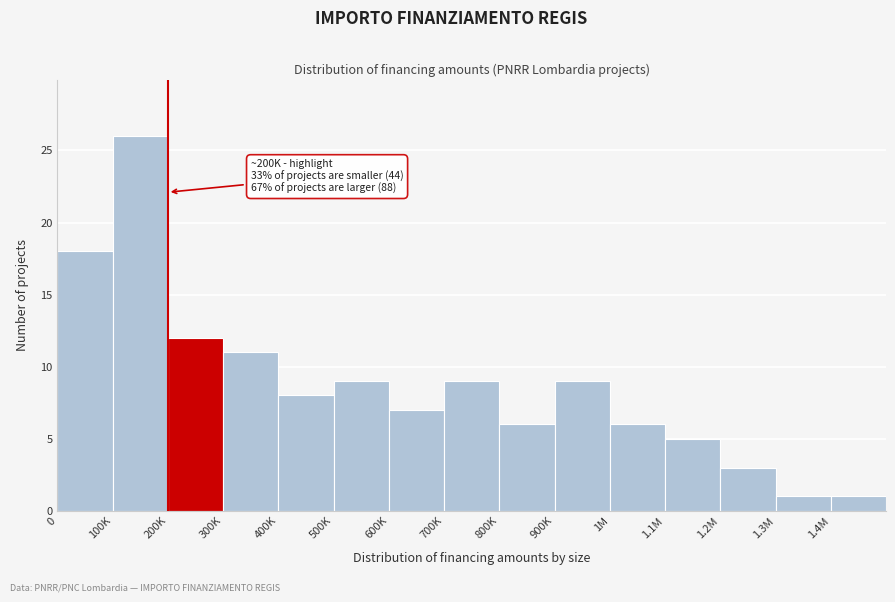

Reading right to left, list all the values displayed in this chart.

1.4M=1	1.3M=1	1.2M=3	1.1M=5	1M=6	900K=9	800K=6	700K=9	600K=7	500K=9	400K=8	300K=11	200K=12	100K=26	0=18